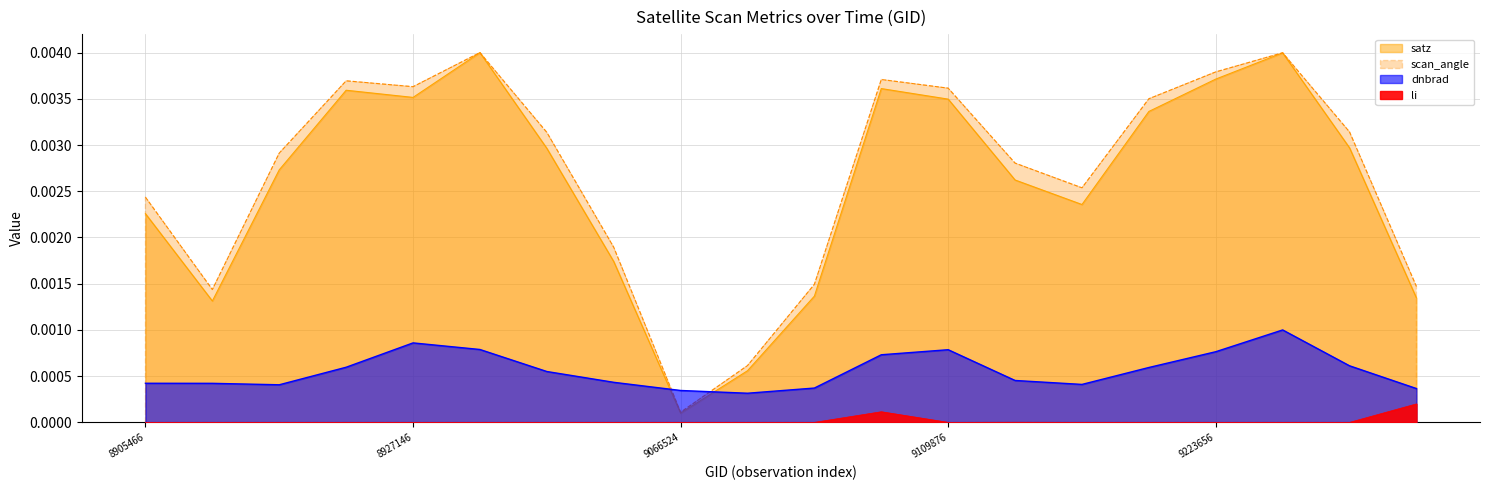

Does the chart have visible grid lines?

Yes